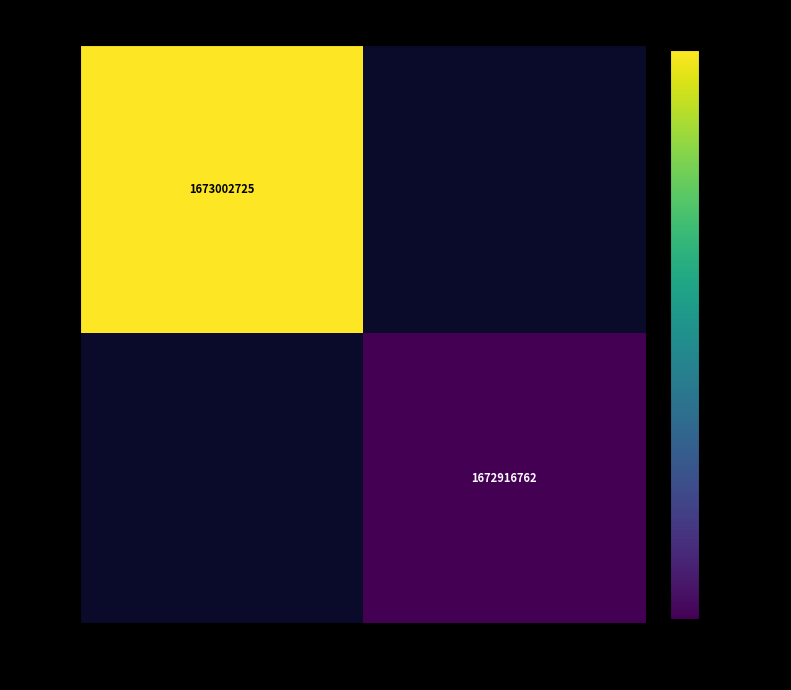

The value of PUB at Publicado is 578000749. True or false?

False